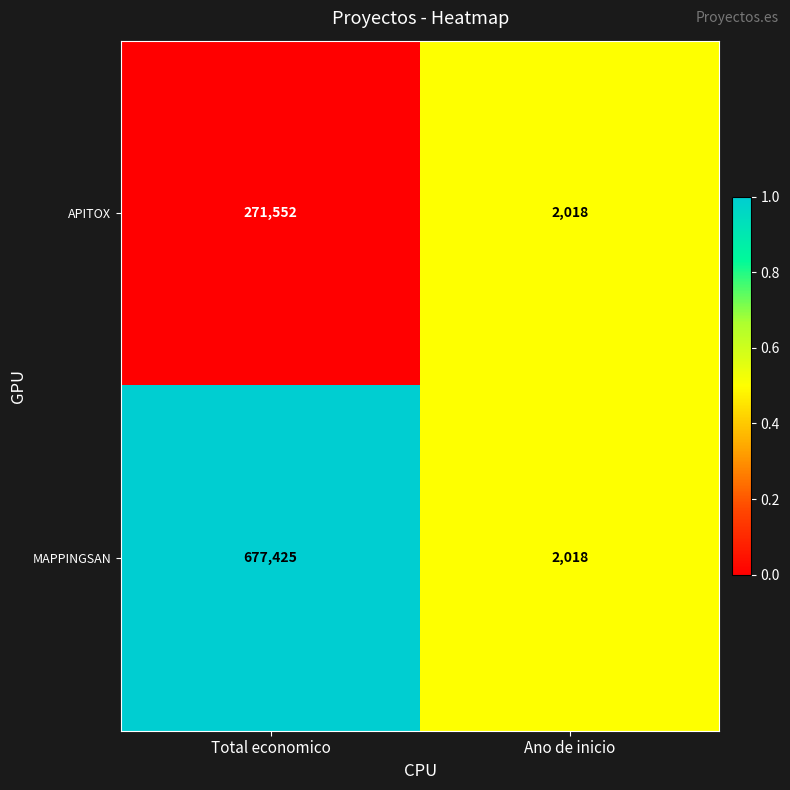

List the series in order of their overall mean, lowest first.

APITOX, MAPPINGSAN